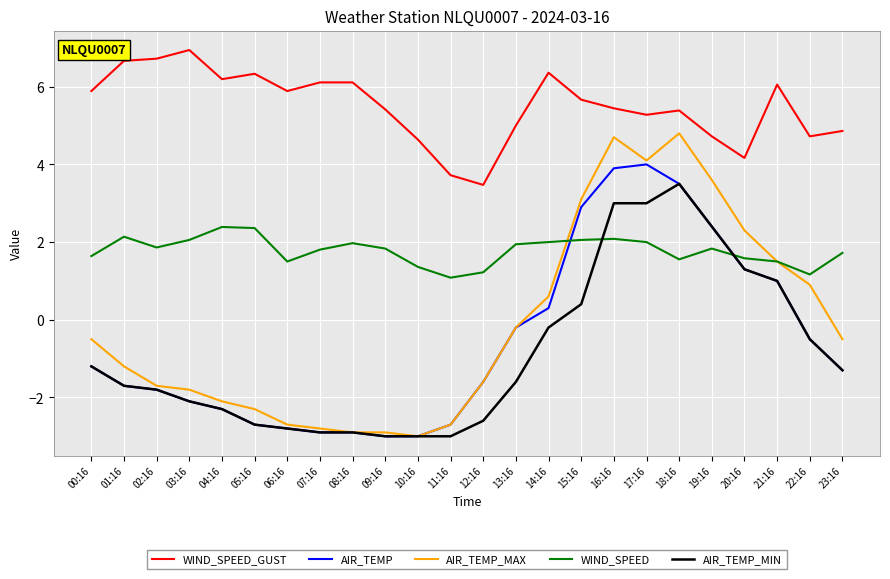

What is the spread (max minus min) of values at 19:16?

2.9